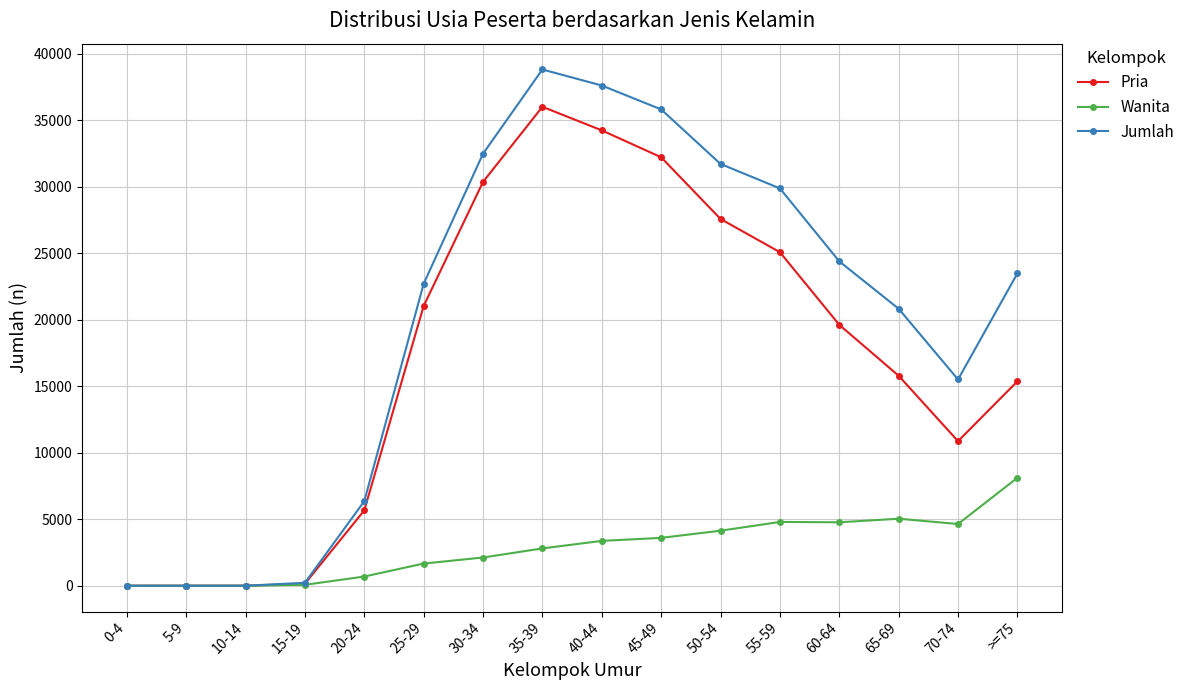

What position from the left is 5-9?

2